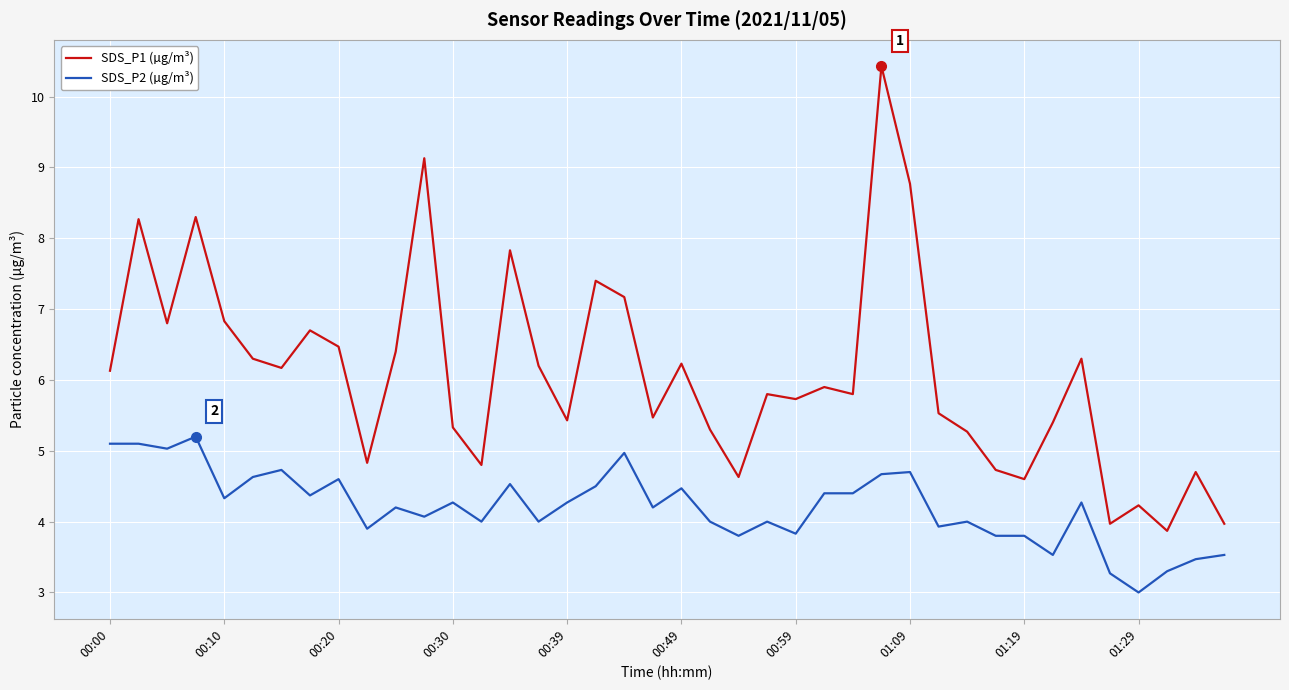

At how many categories does at least one series exceed 7?

8